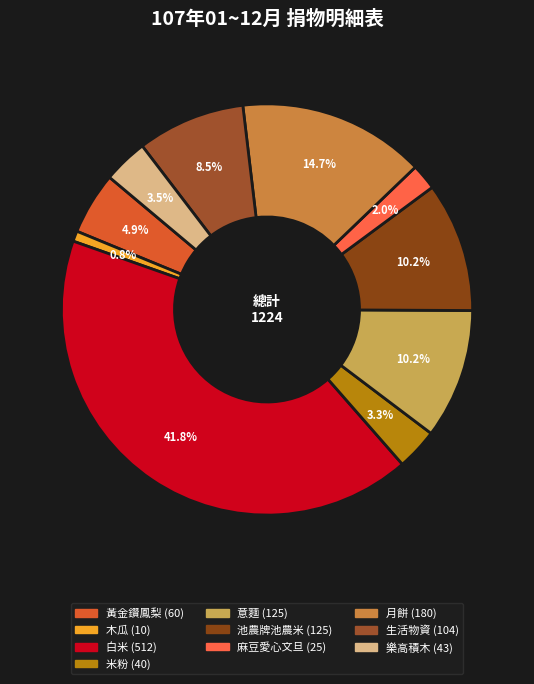

Which category has the smallest portion of the pie?

木瓜